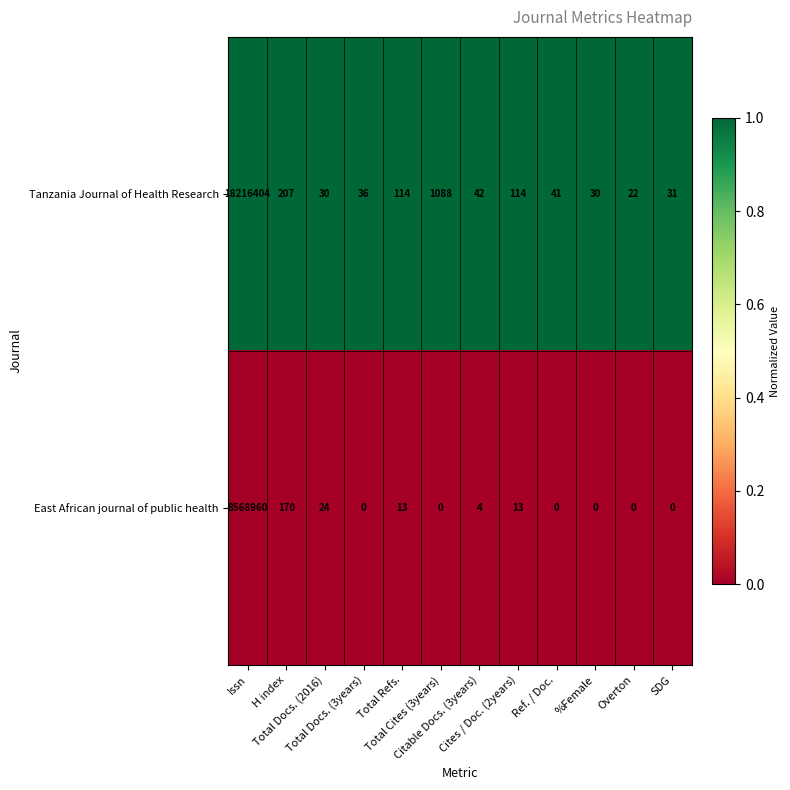

At which category is the sum across all series the highest?

Issn